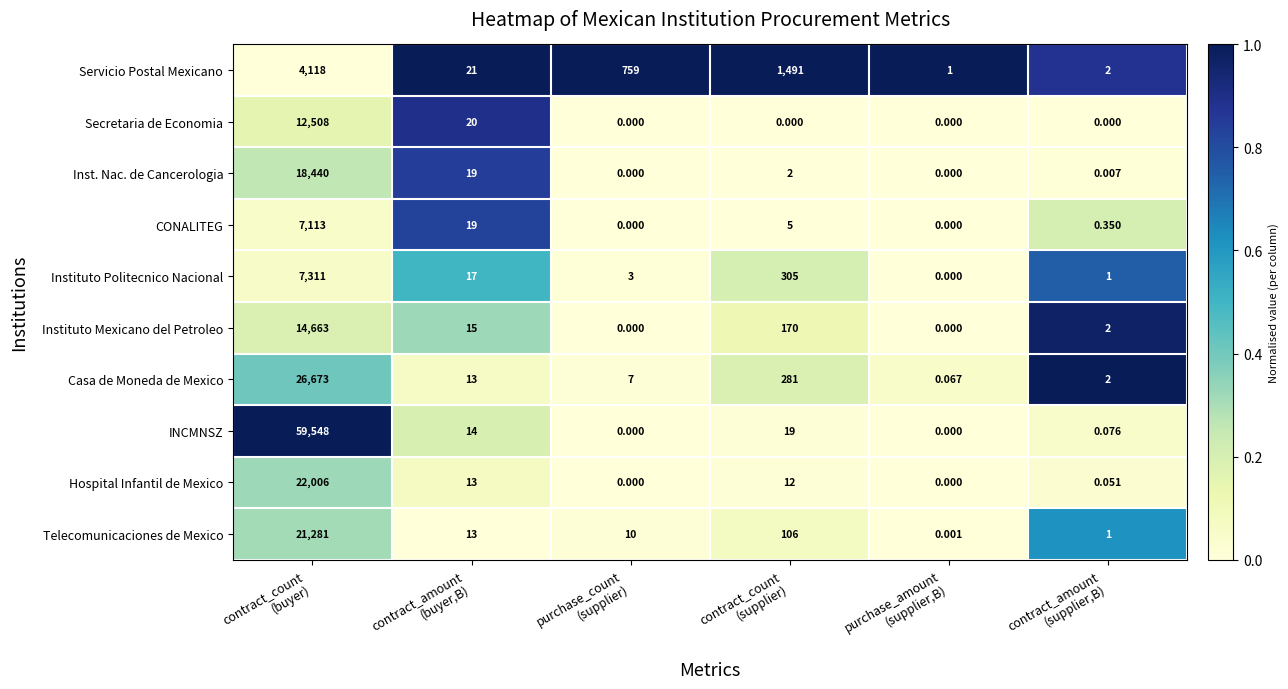

Which series has the largest range (max minus min)?

INCMNSZ